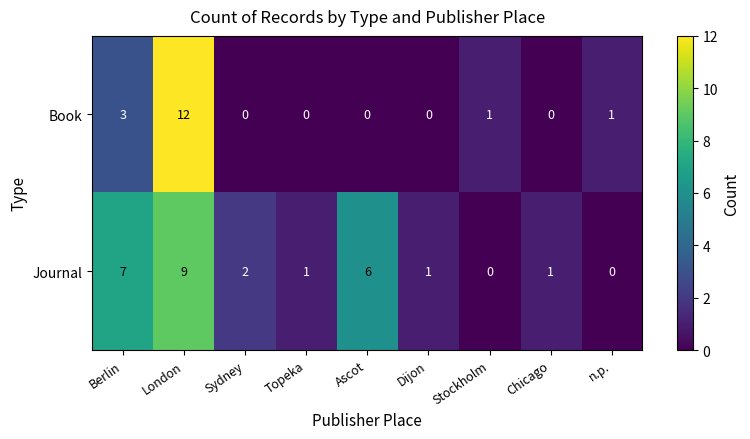

At which label is Journal closest to 4?

Sydney